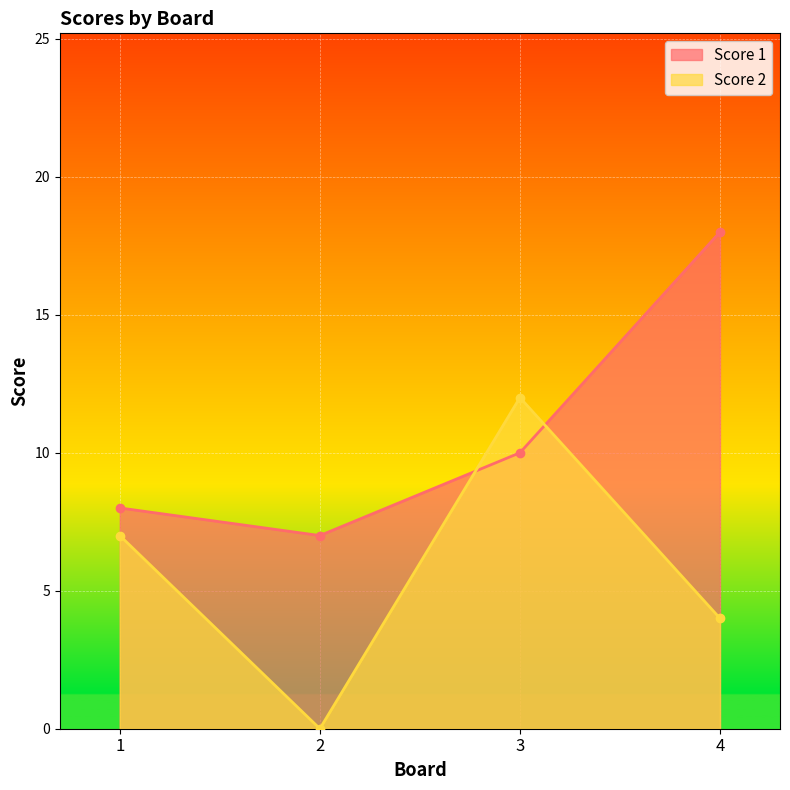

Where does the Score 1 series first go above 10?

4